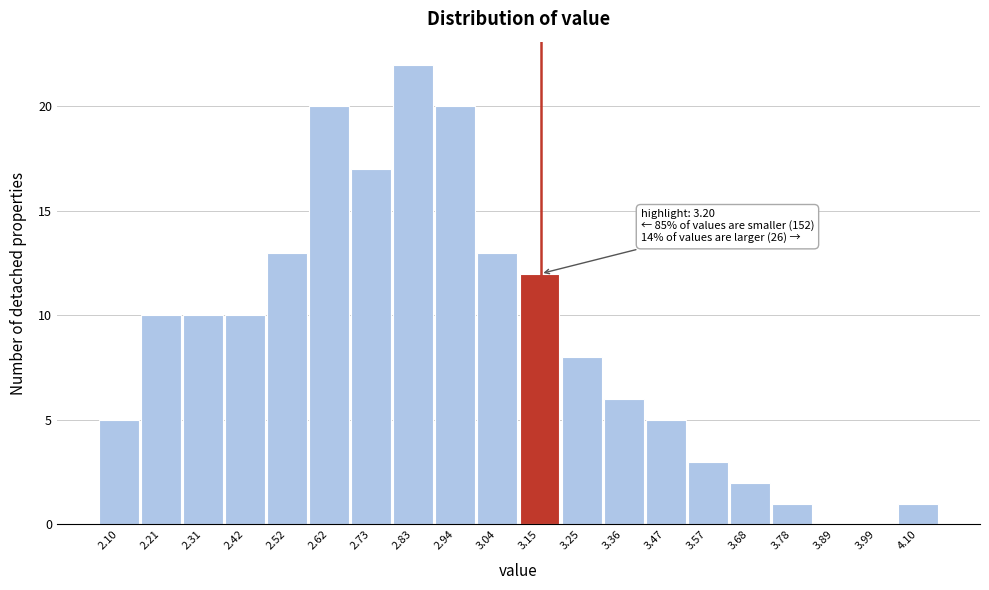

Reading right to left, list all the values displayed in this chart.

4.10=1	3.99=0	3.89=0	3.78=1	3.68=2	3.57=3	3.47=5	3.36=6	3.25=8	3.15=12	3.04=13	2.94=20	2.83=22	2.73=17	2.62=20	2.52=13	2.42=10	2.31=10	2.21=10	2.10=5